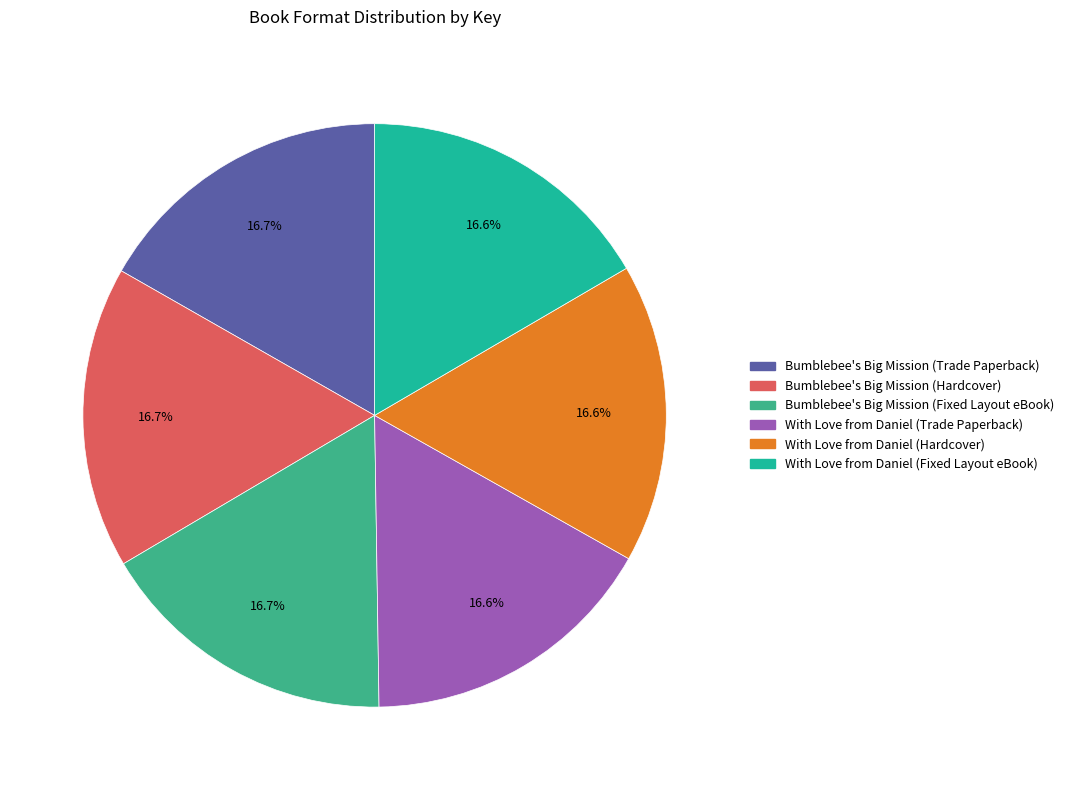

Is it true that Bumblebee's Big Mission (Trade Paperback) is 8% of the pie?

False